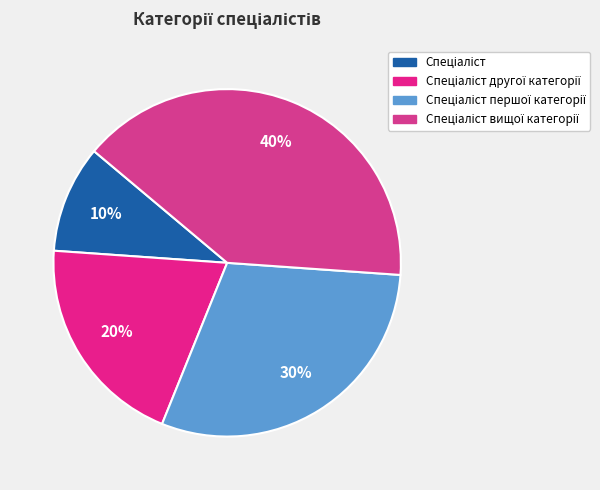

The Спеціаліст другої категорії slice represents 20% of the pie. True or false?

True